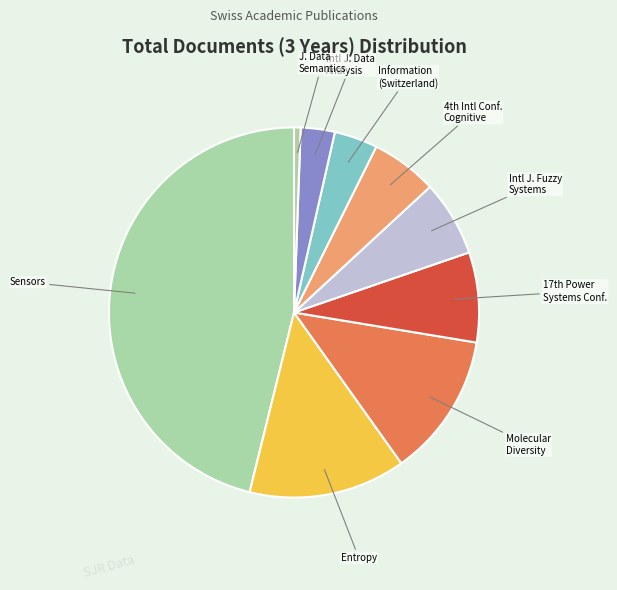

Is Entropy the majority of the pie?

No